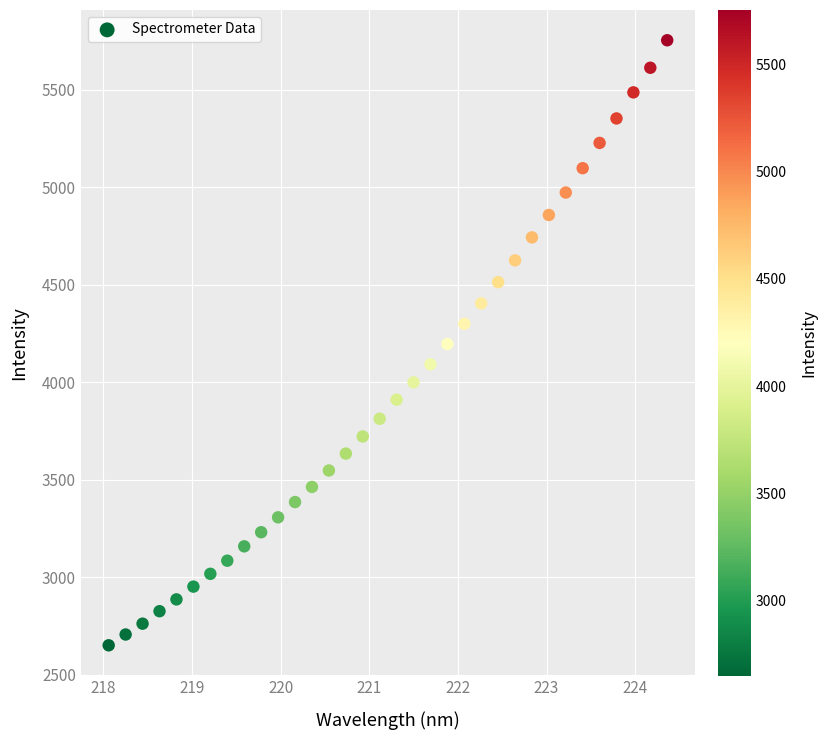

What is the range of X values (max minus min)?

6.3